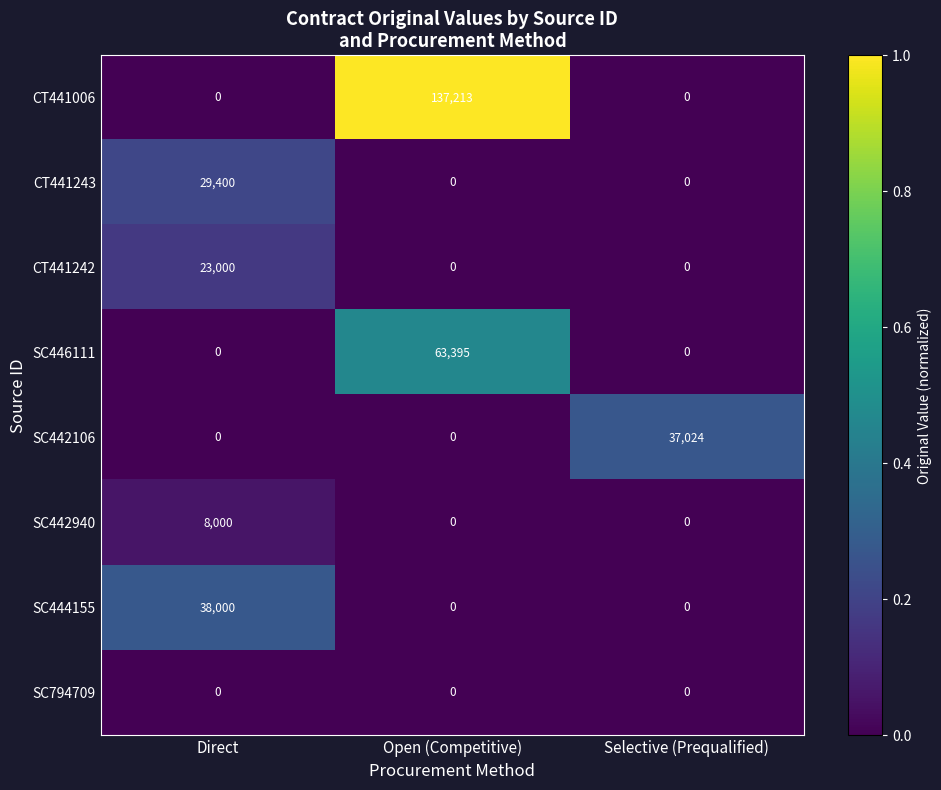

At which category does the chart reach its peak across all series?

Open (Competitive)